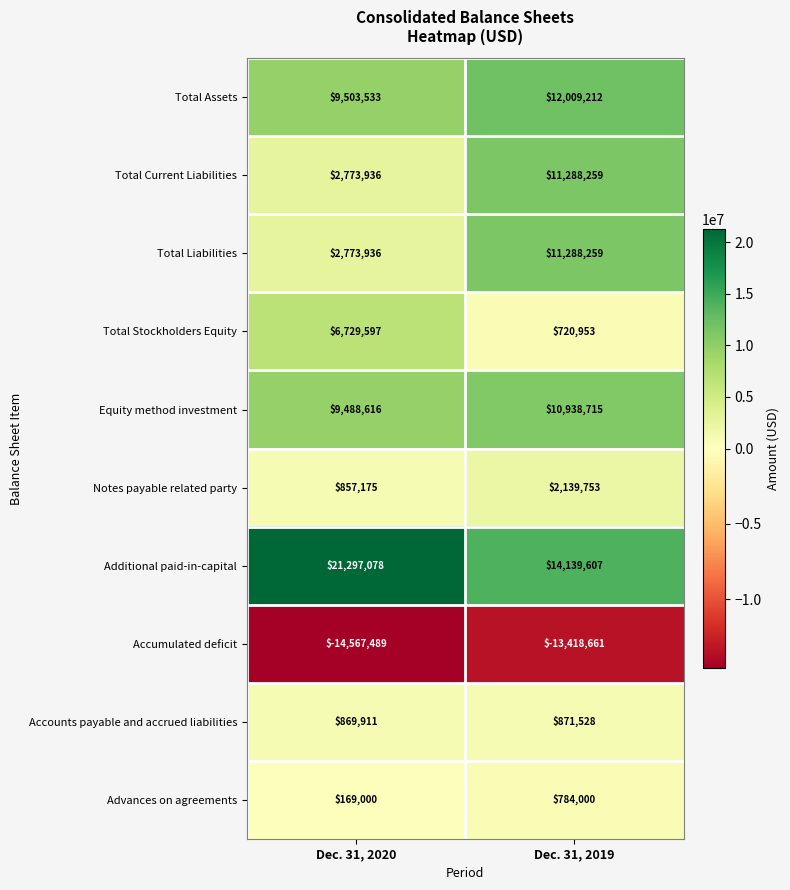

Read the Total Assets value at Dec. 31, 2020, to the nearest 10.

9503530